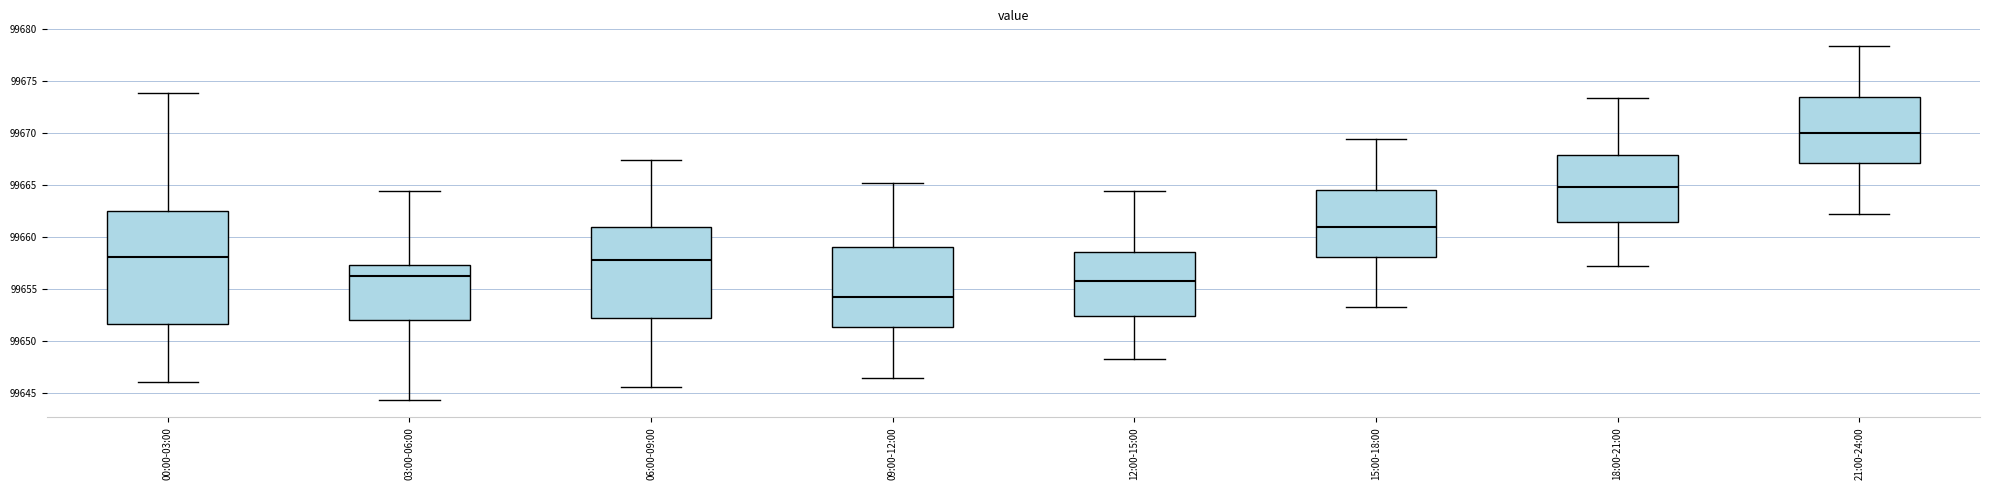

Which box's median line is the highest?

21:00-24:00